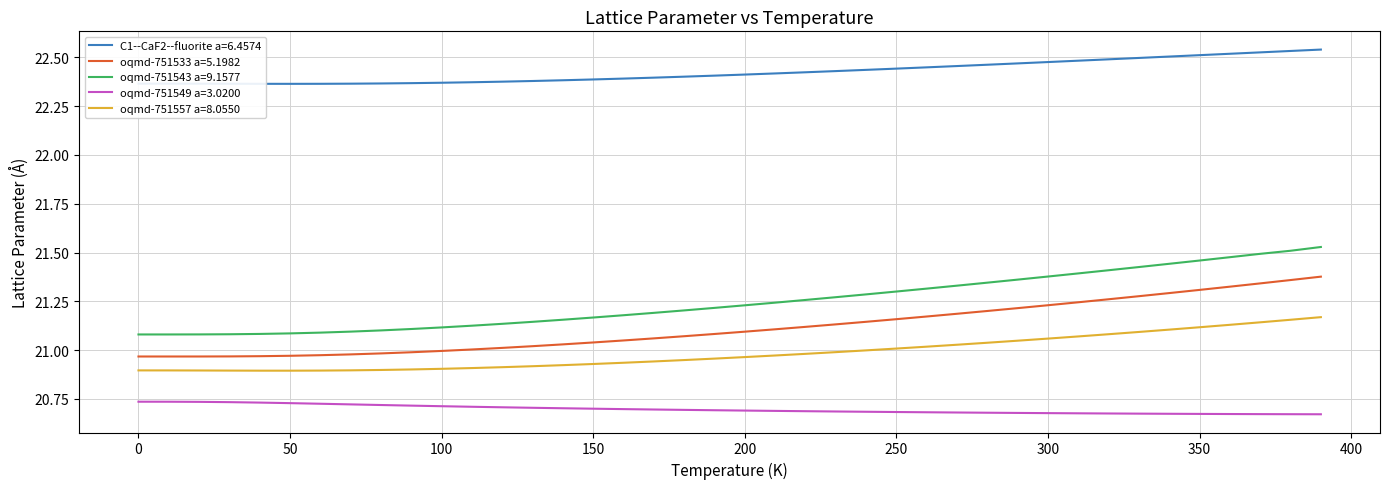

Which series has the largest total across all categories?

C1--CaF2--fluorite a=6.4574